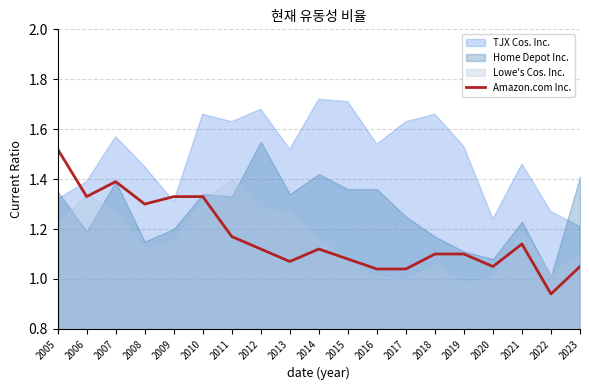

The chart shows a value of 2.1 at 2006. True or false?

False